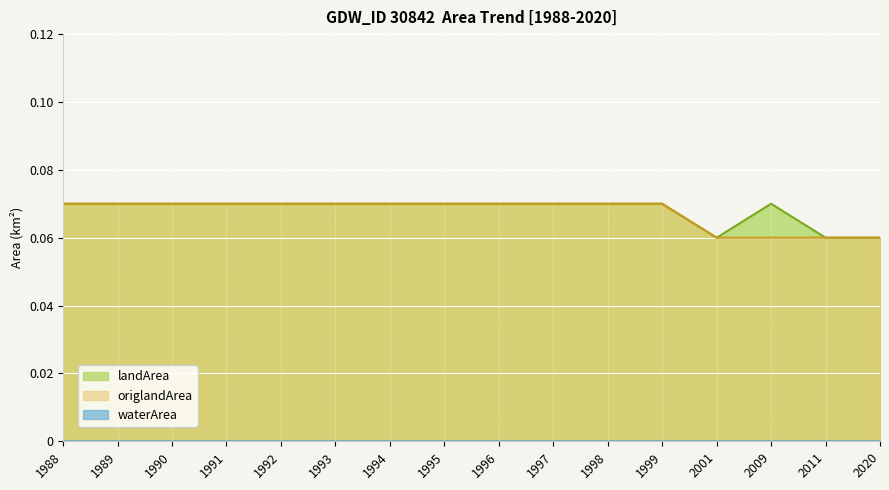

What are all the series names shown in the legend?

landArea, waterArea, origlandArea